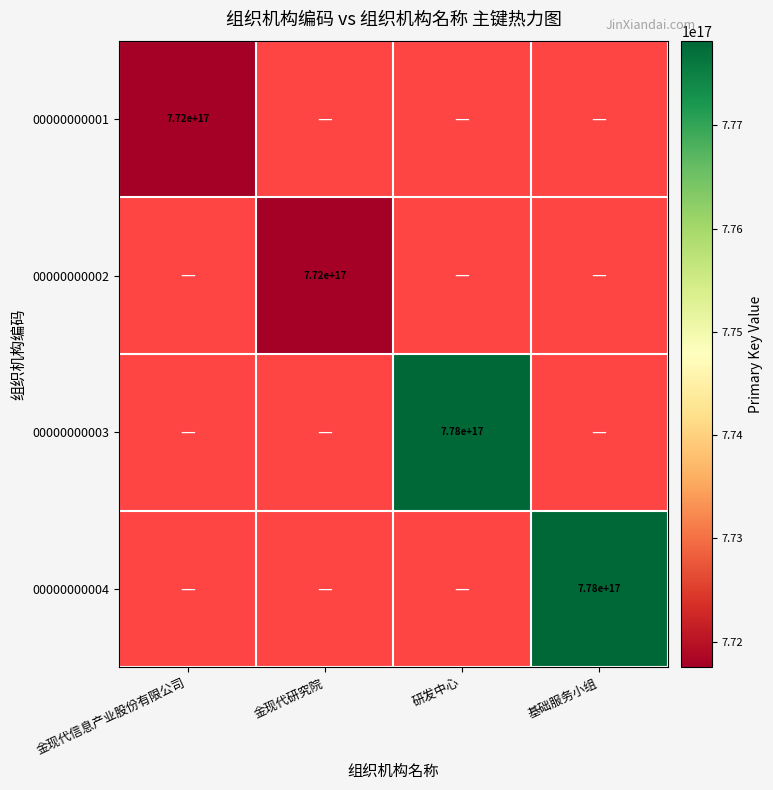

The 00000000001 series shows 772000000000000000 at 金现代信息产业股份有限公司. True or false?

True